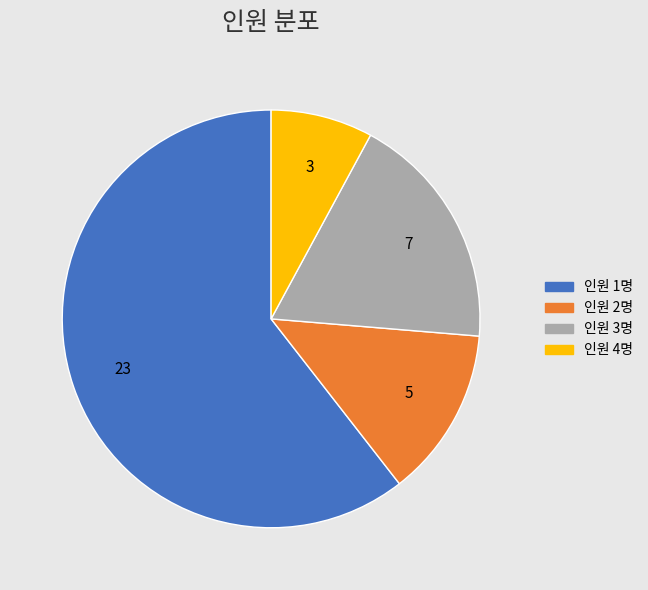

True or false: 인원 2명 accounts for 2% of the total.

False